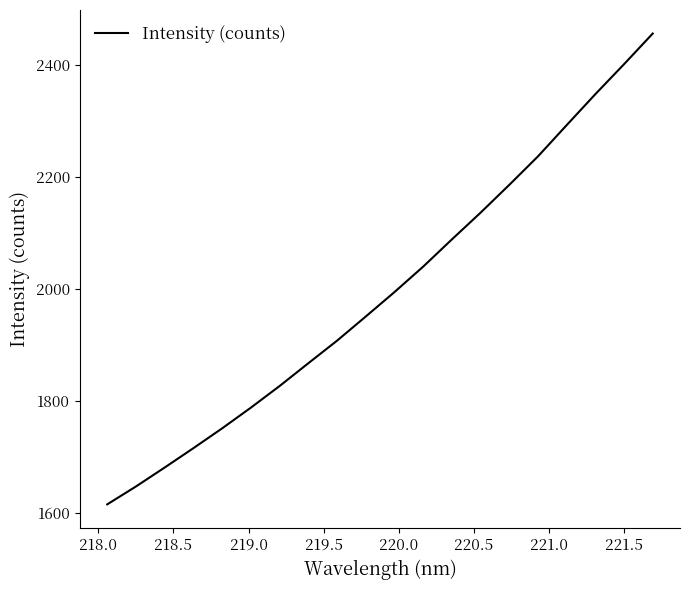

Does the chart have visible grid lines?

No